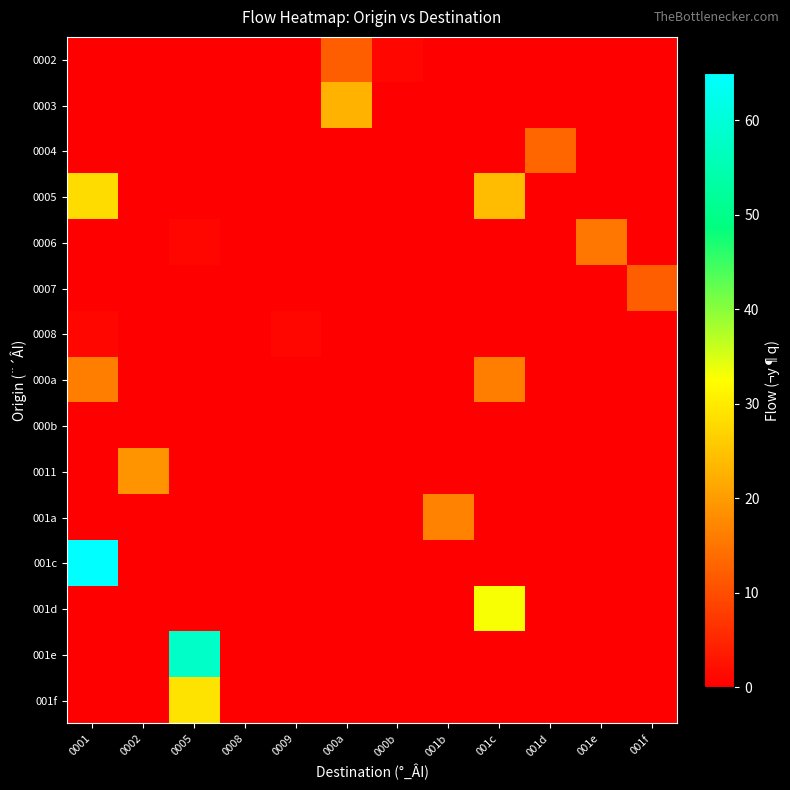

What is the spread (max minus min) of values at 0001?

65